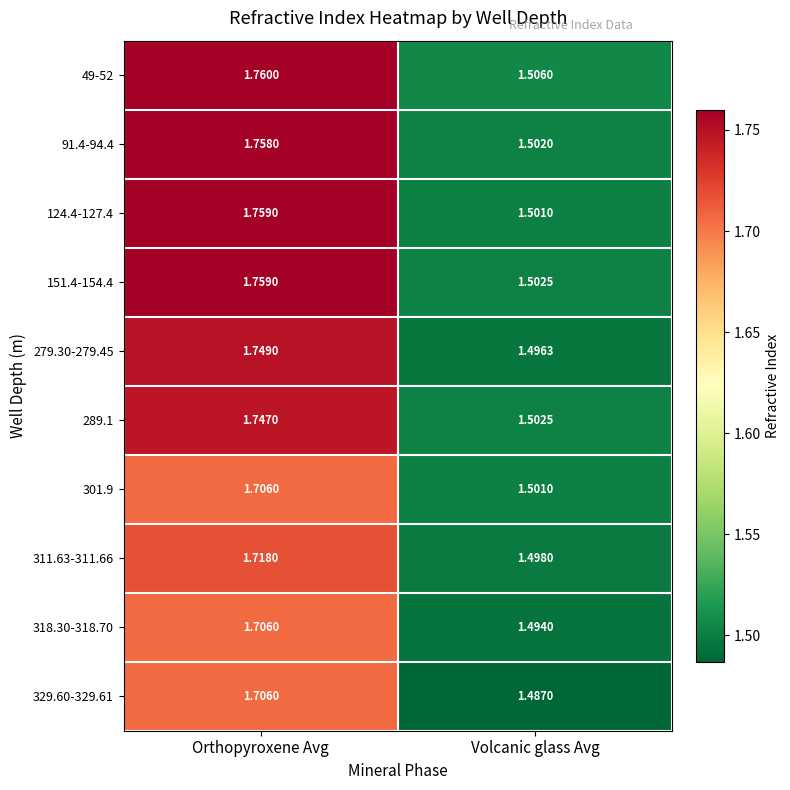

At which category does the chart reach its minimum across all series?

Volcanic glass Avg